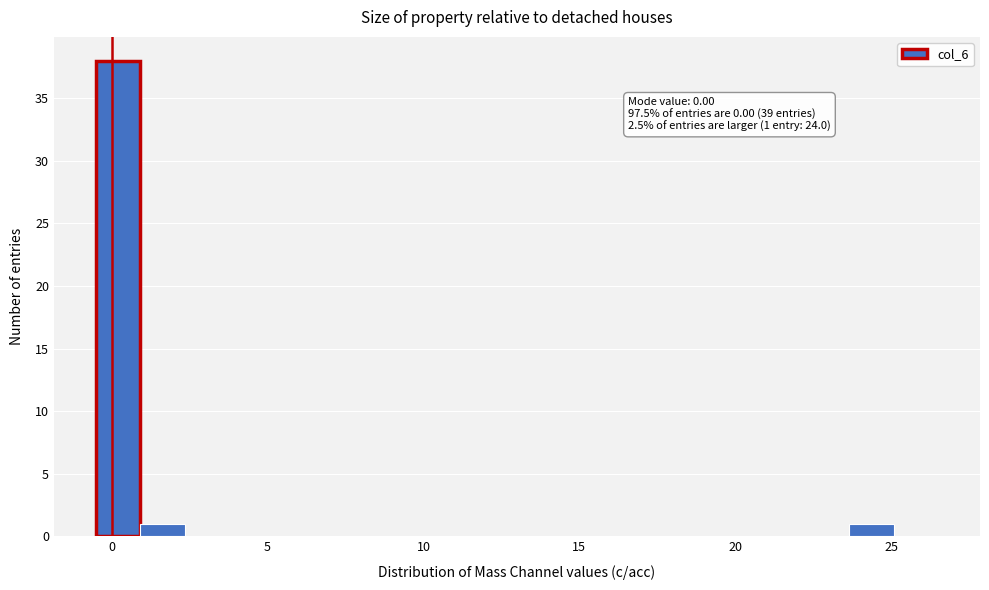

Read against the x-axis, roughly where is the centre of the tallest bar?

0.0